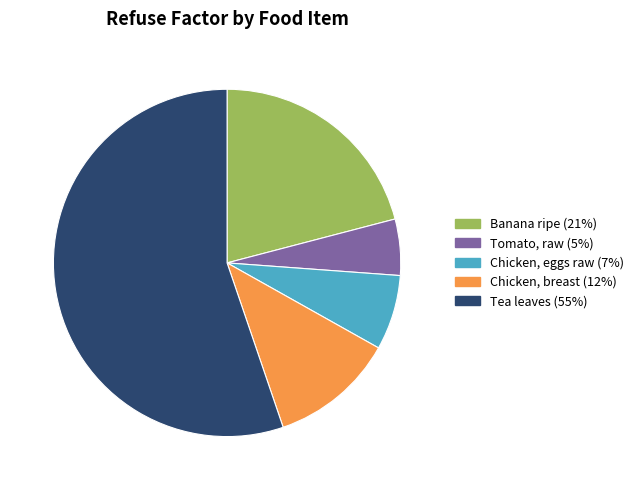

Between Chicken, eggs raw (7%) and Tea leaves (55%), which is larger?

Tea leaves (55%)